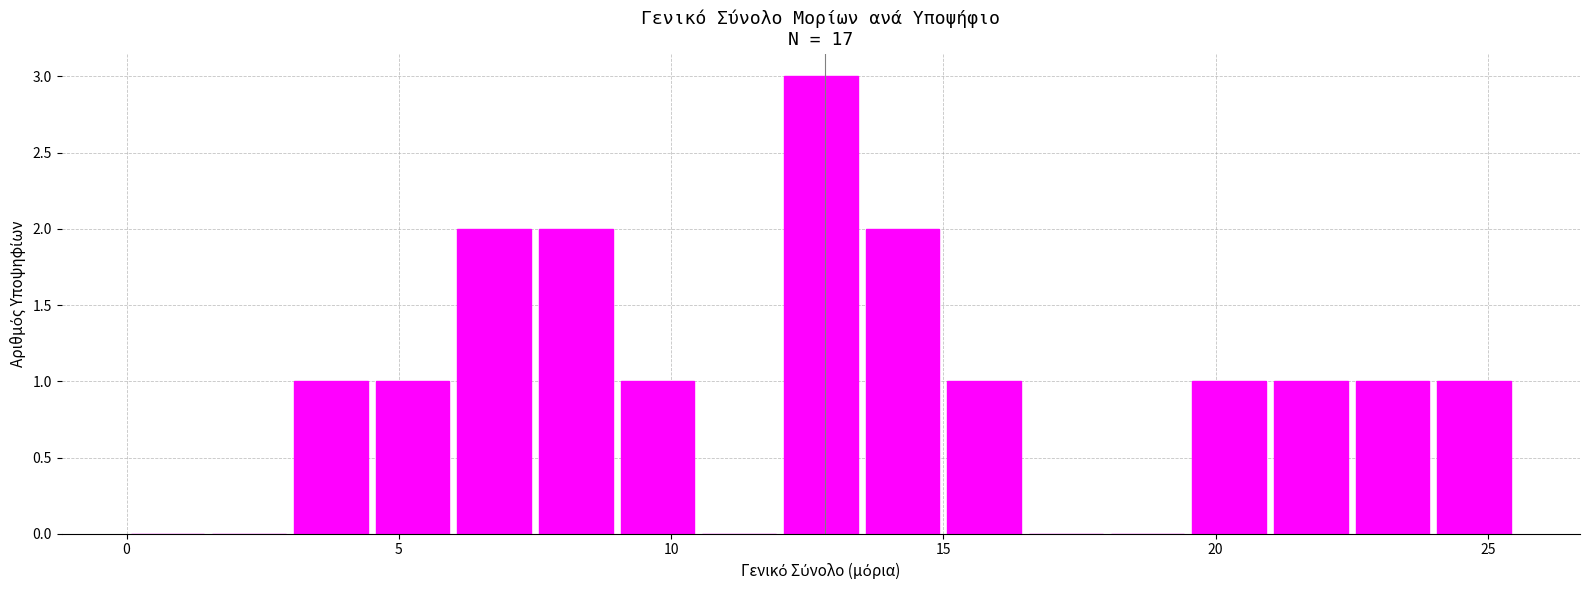

What is the maximum value shown in the chart?

3